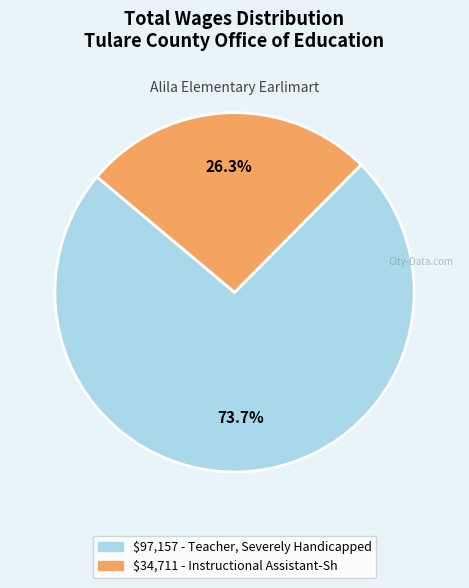

Is there any slice that represents more than half of the pie?

Yes